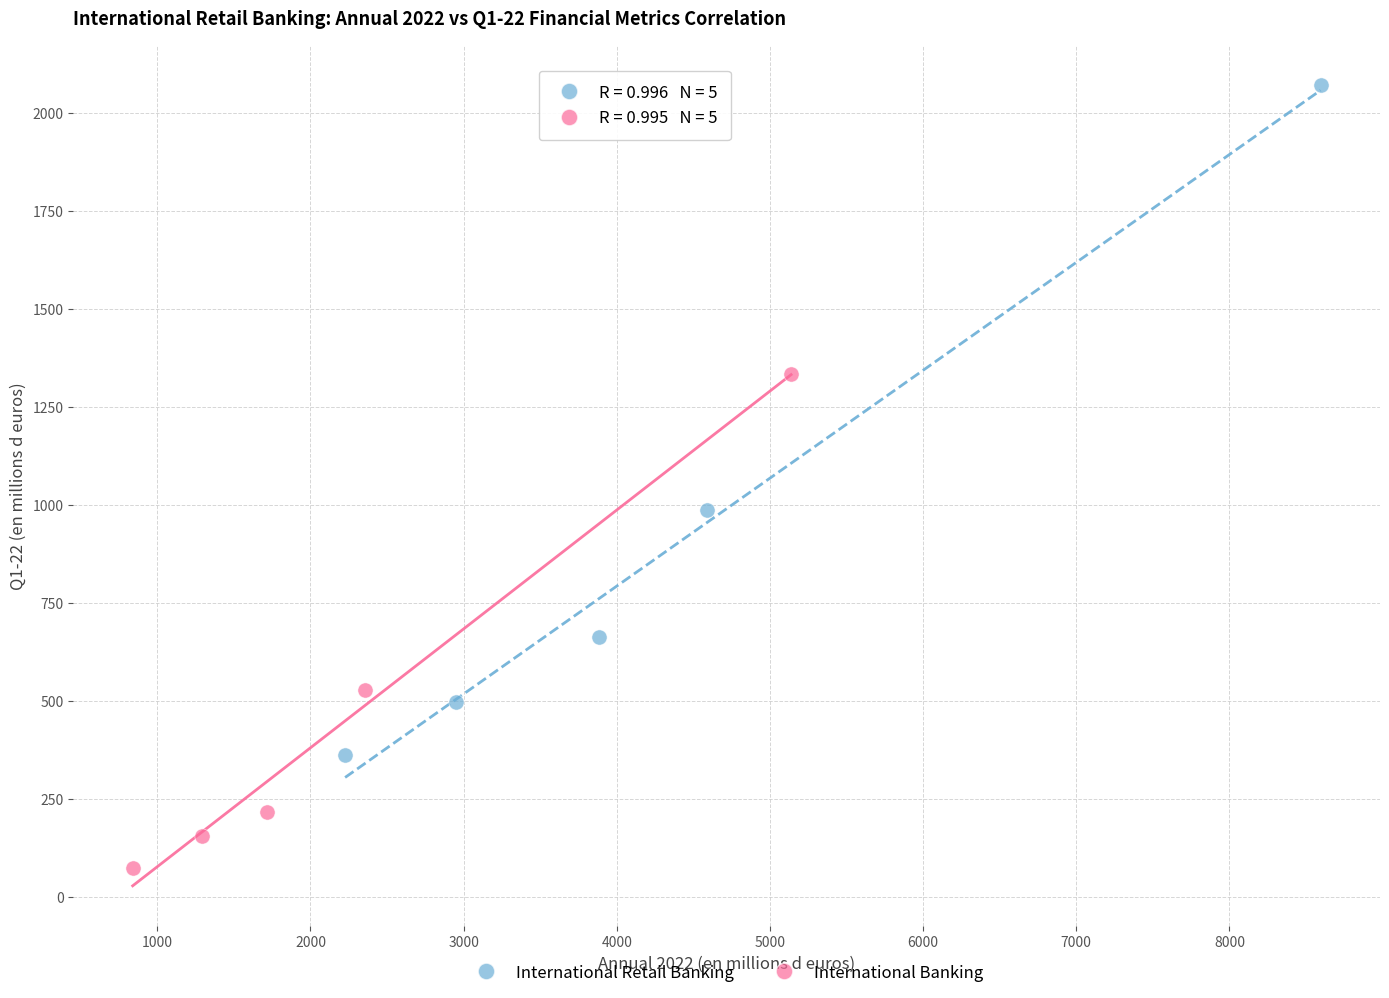

Which series contains the highest Y value?

International Retail Banking